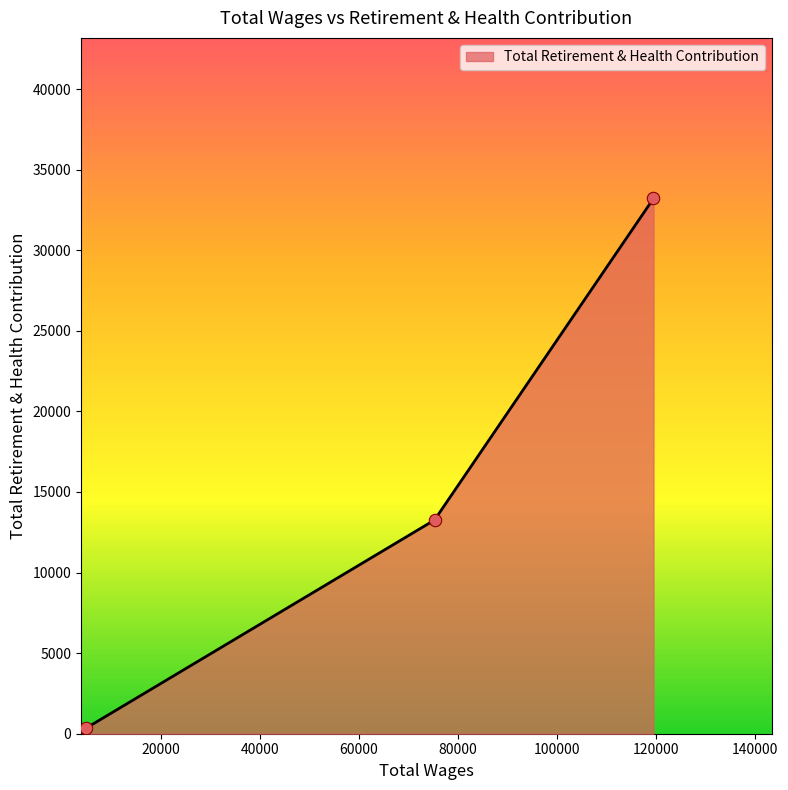

What is the sum of all values?

46810